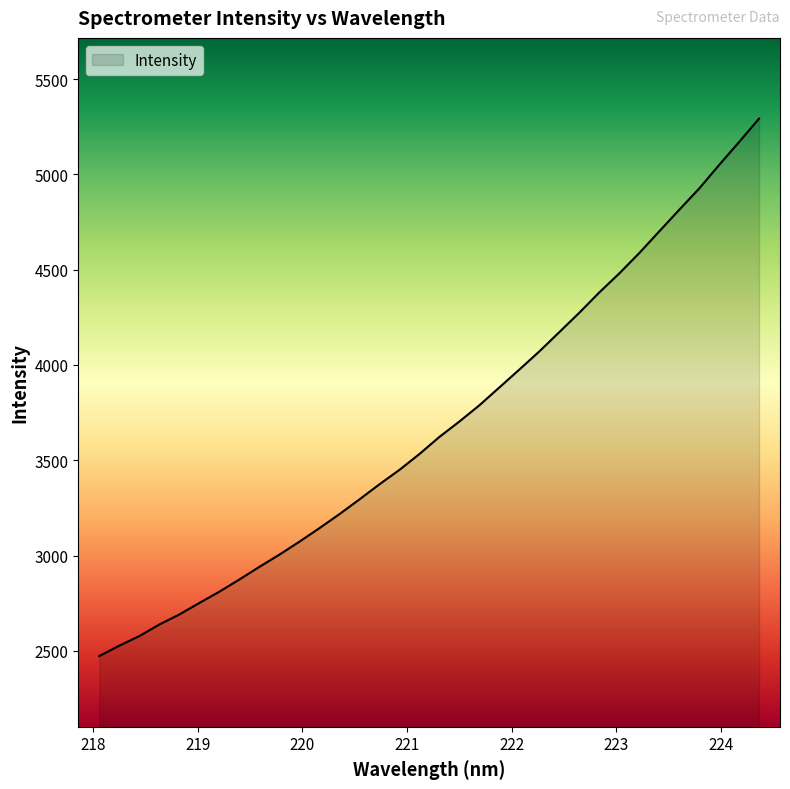

What is the smallest value displayed?

2472.3